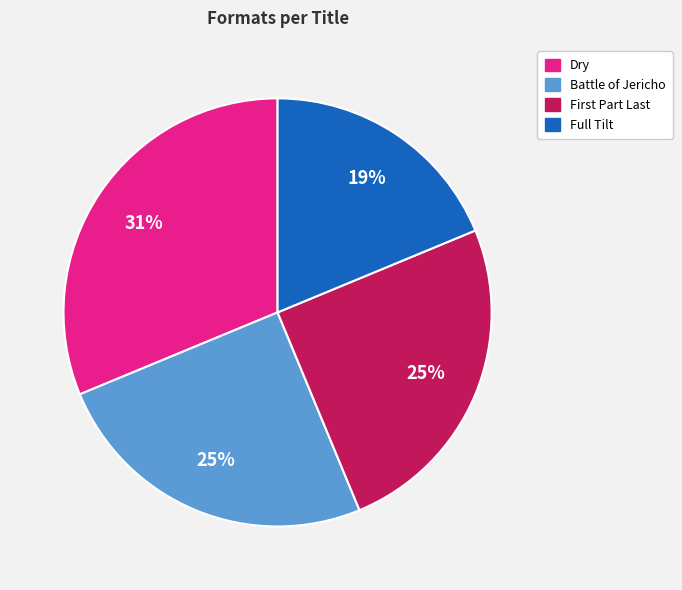

Count the number of slices in the pie.

4